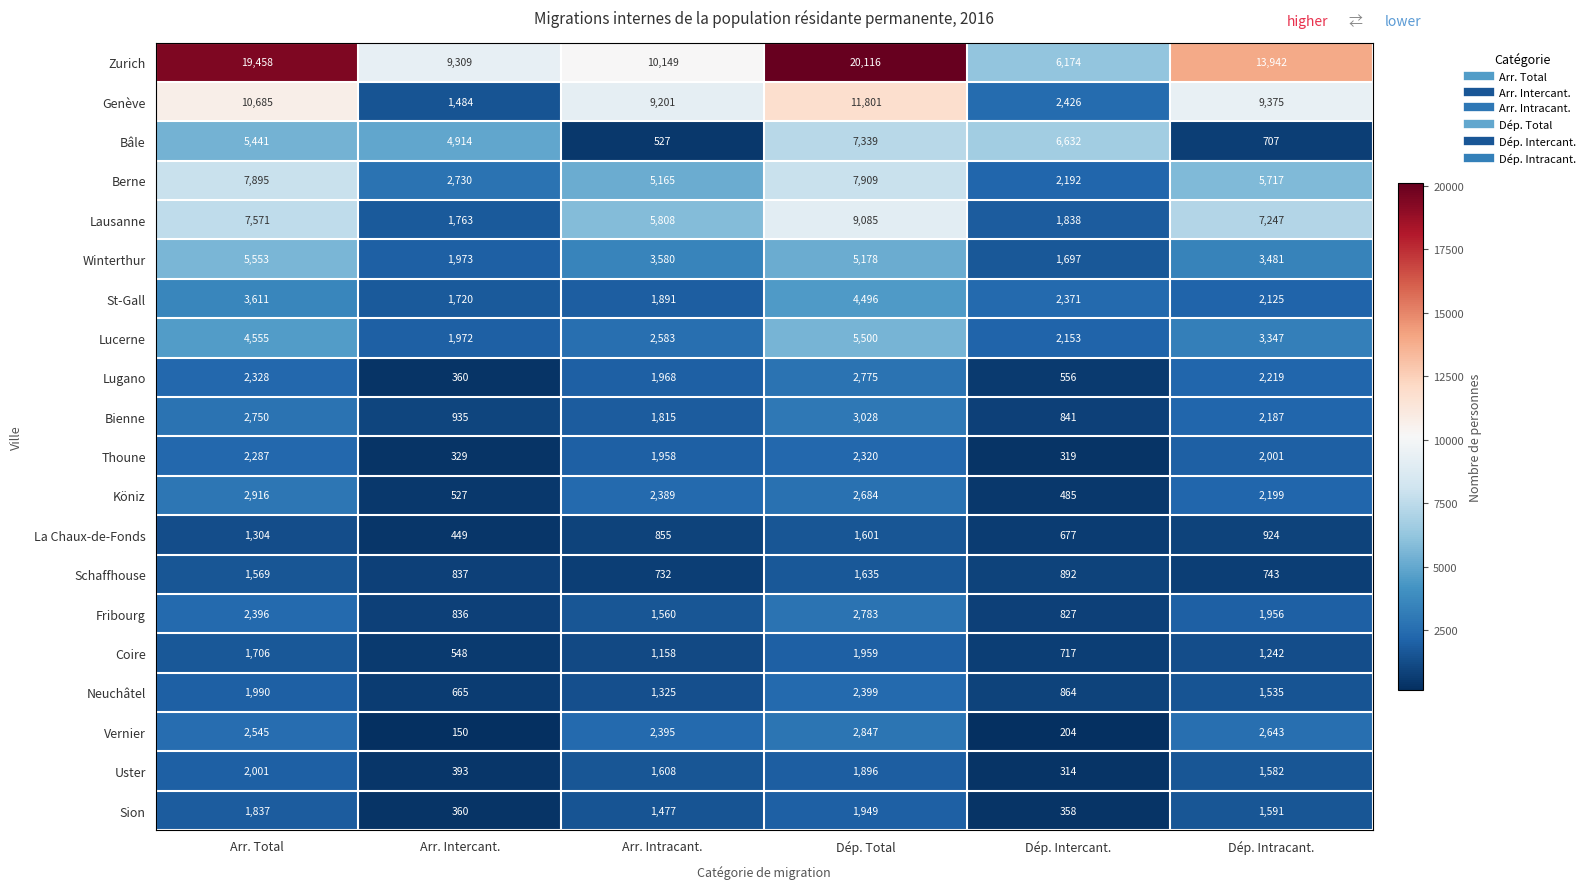

Where is La Chaux-de-Fonds nearest to the value 1025?

Dép. Intracant.